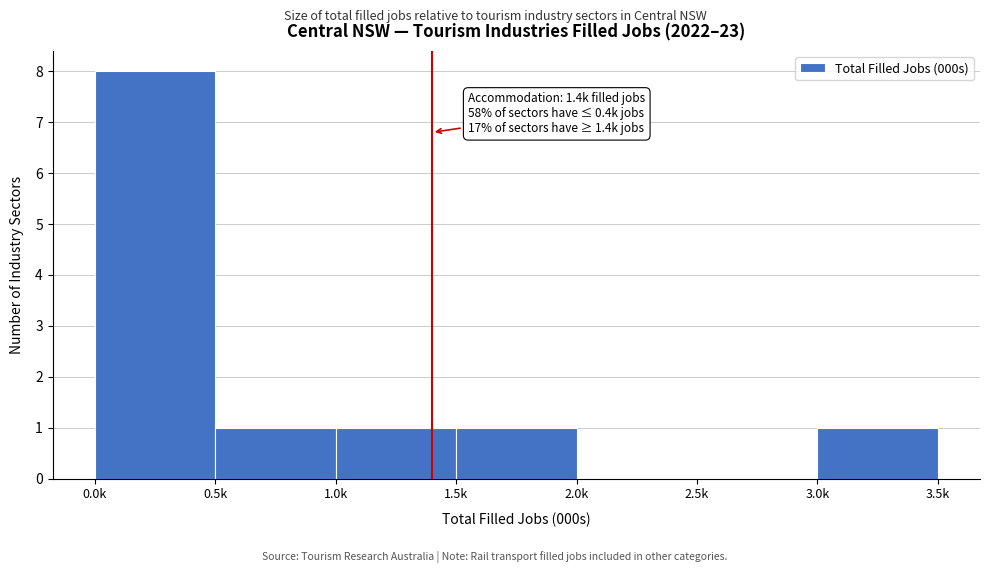

Reading left to right, list all the values displayed in this chart.

0.0k=8	0.5k=1	1.0k=1	1.5k=1	2.0k=0	2.5k=0	3.0k=1